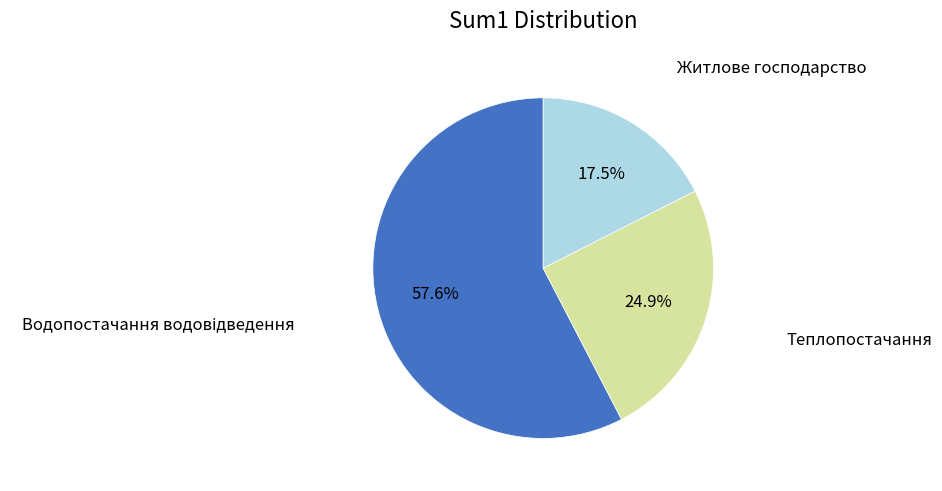

Is there any slice that represents more than half of the pie?

Yes